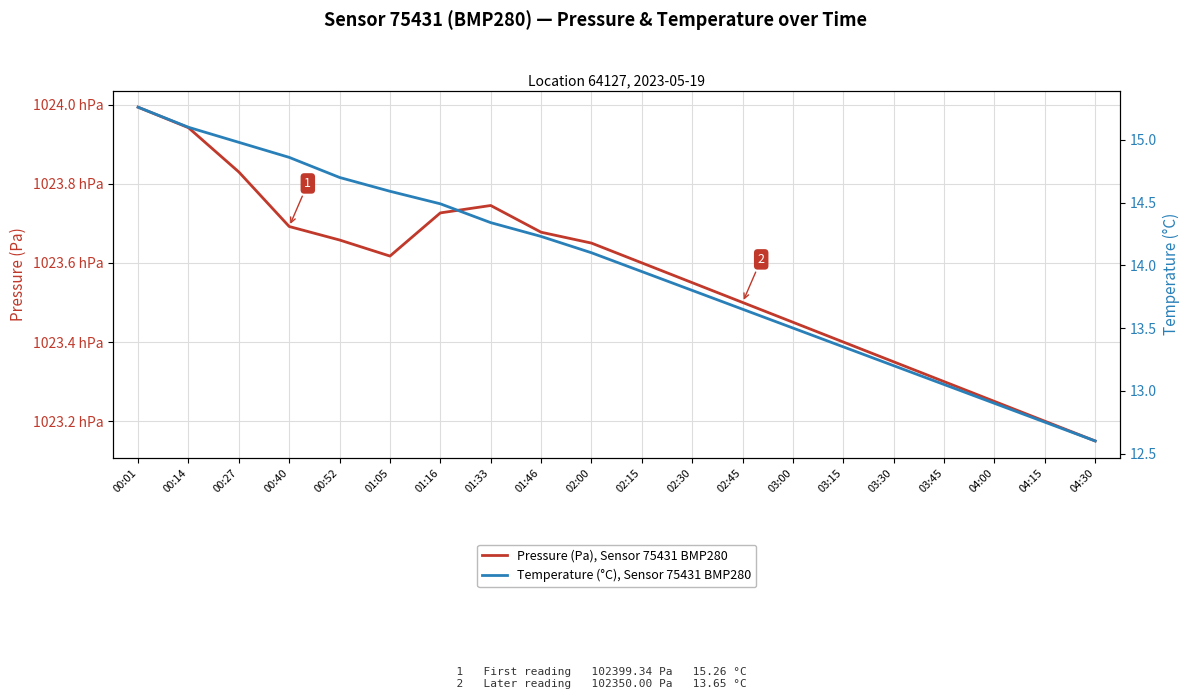

How many series are shown in this chart?

2